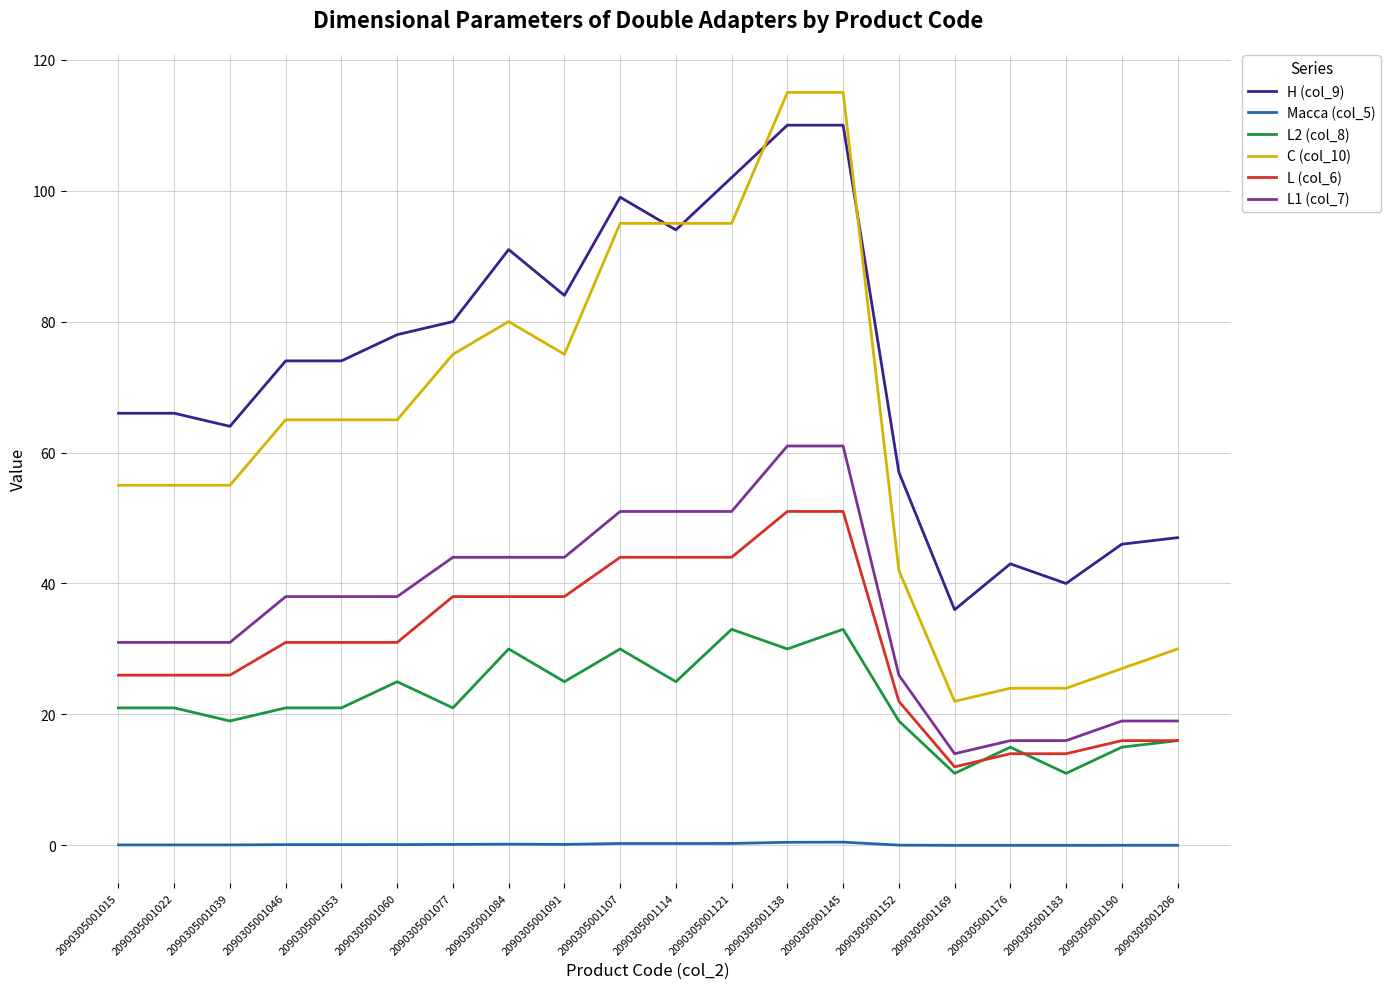

What value does the Масса (col_5) series have at 2090305001053?

0.1